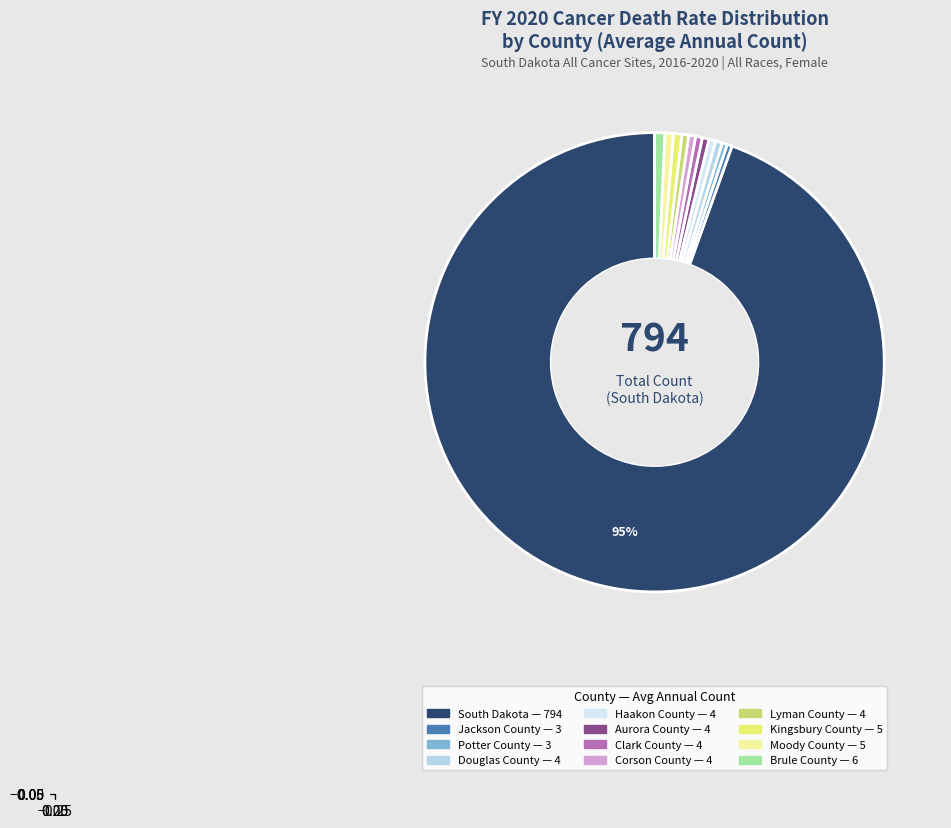

Does any single category account for the majority?

Yes